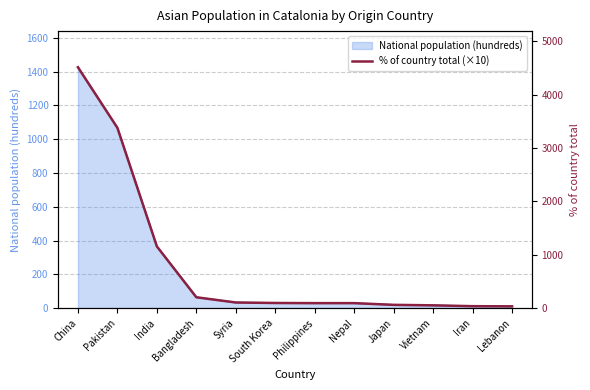

Between Lebanon and Iran, which is larger?

Iran